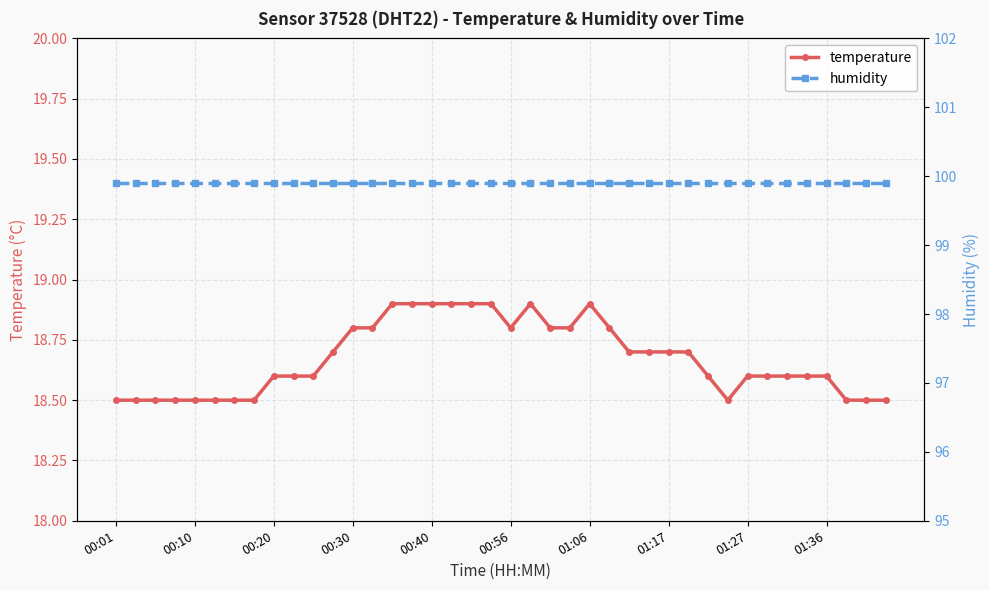

Is it true that temperature equals 18.8 at 00:30?

True